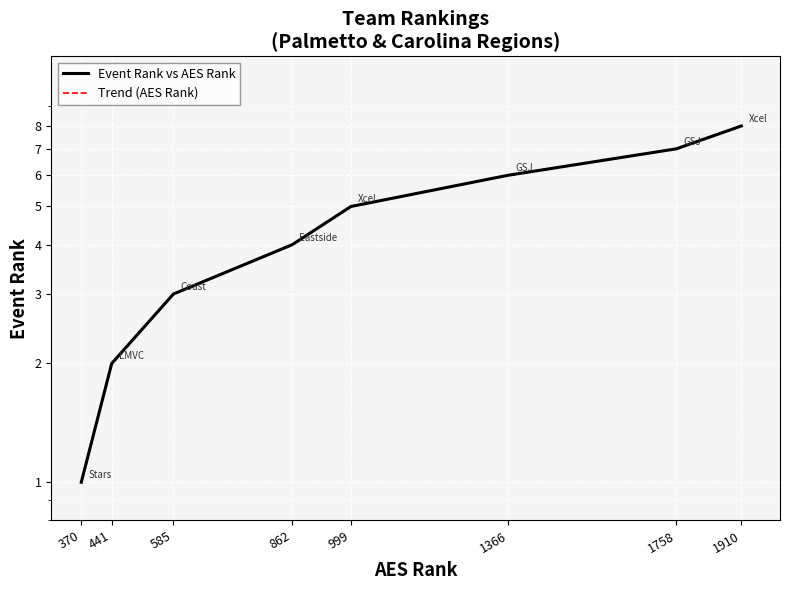

What is the value of the Trend (AES Rank) point at the 6th from the left?

6